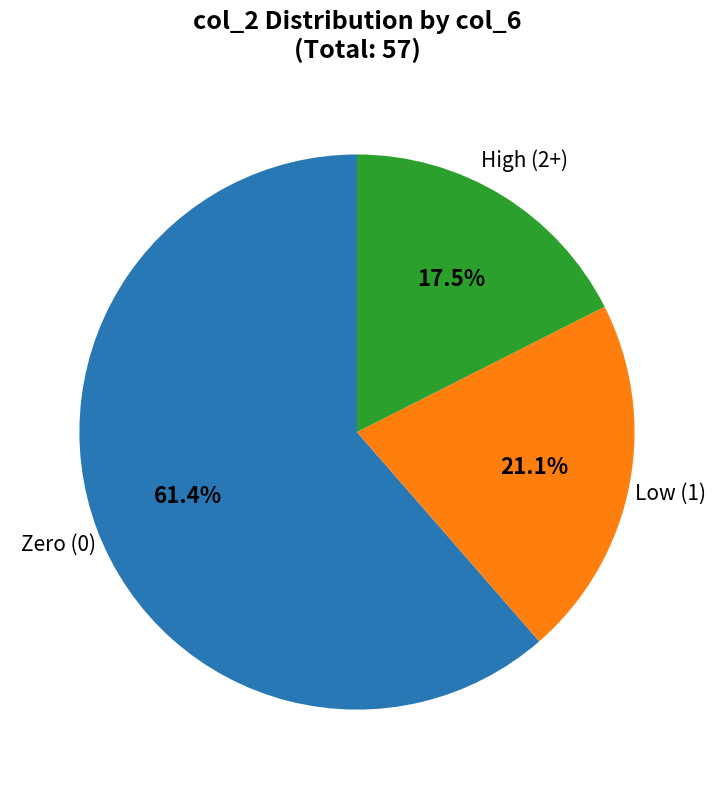

Does any single category account for the majority?

Yes